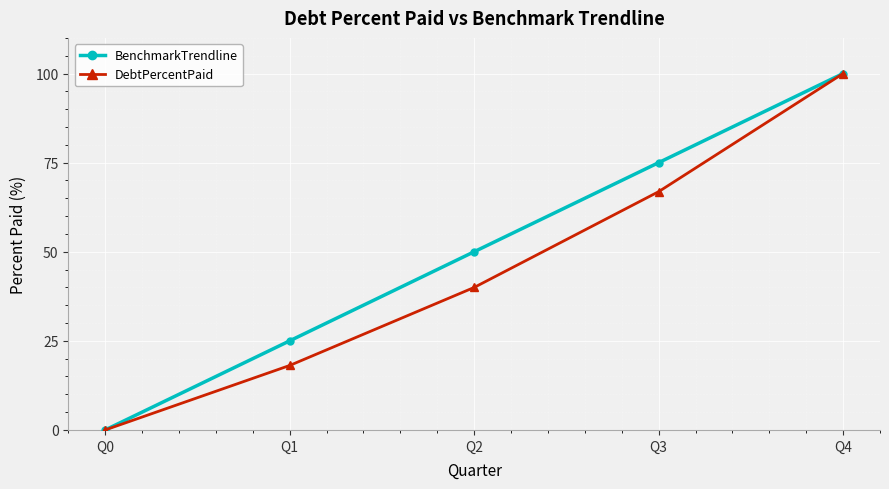

Which series has the largest total across all categories?

BenchmarkTrendline